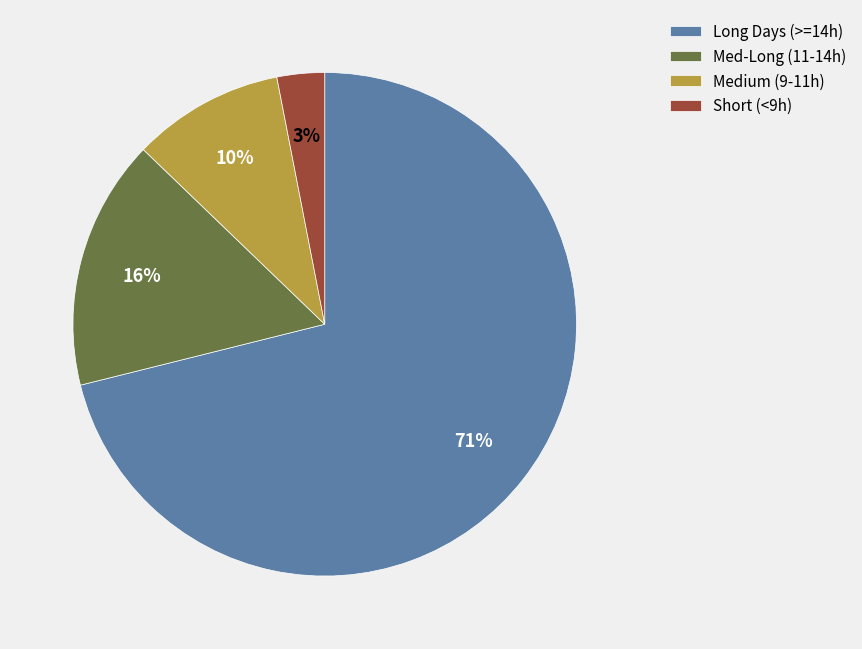

Combined, do Medium (9-11h) and Long Days (>=14h) account for over 50%?

Yes